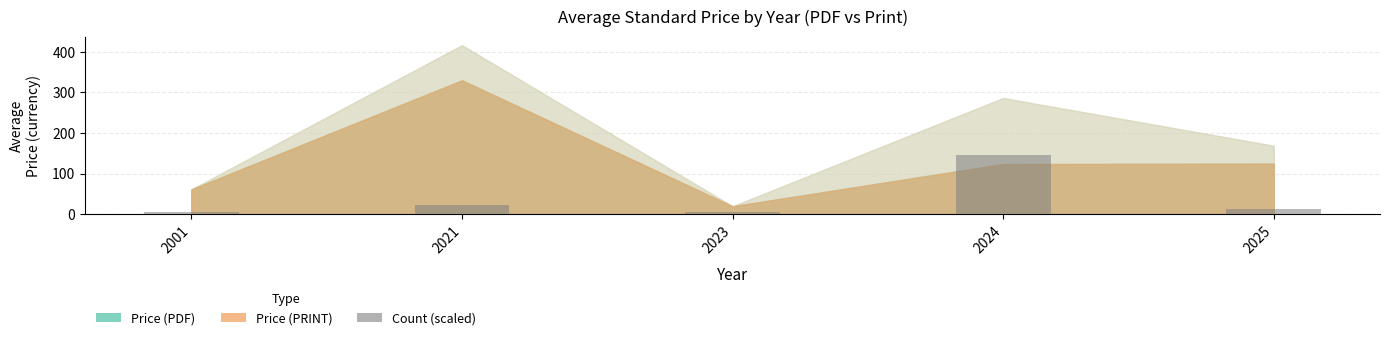

What is the value of the 4th bar from the left?

145.8